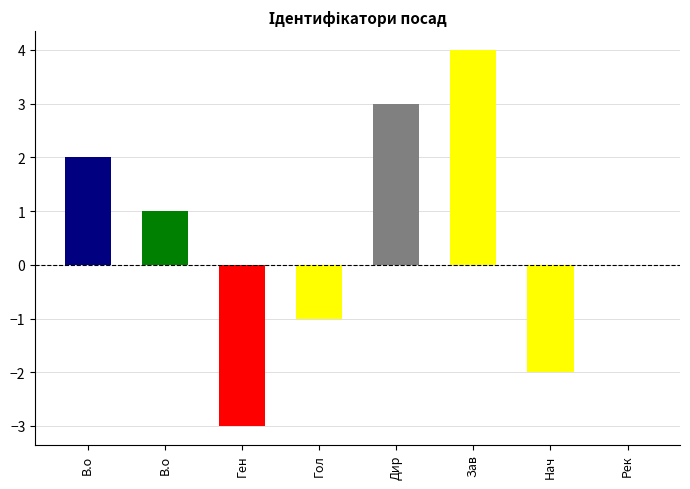

The value at Головний лікар is 2. True or false?

False